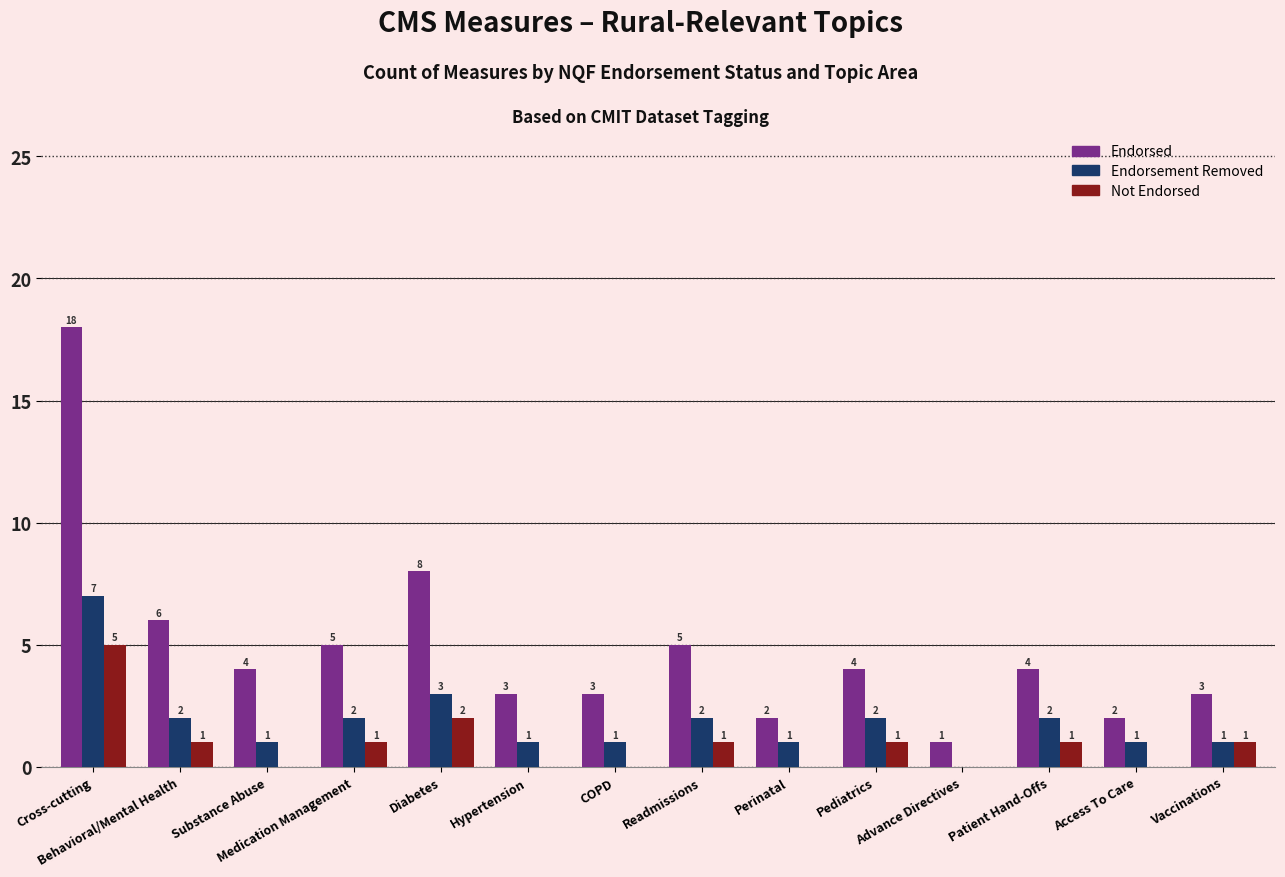

What is the maximum value for Endorsed?

18